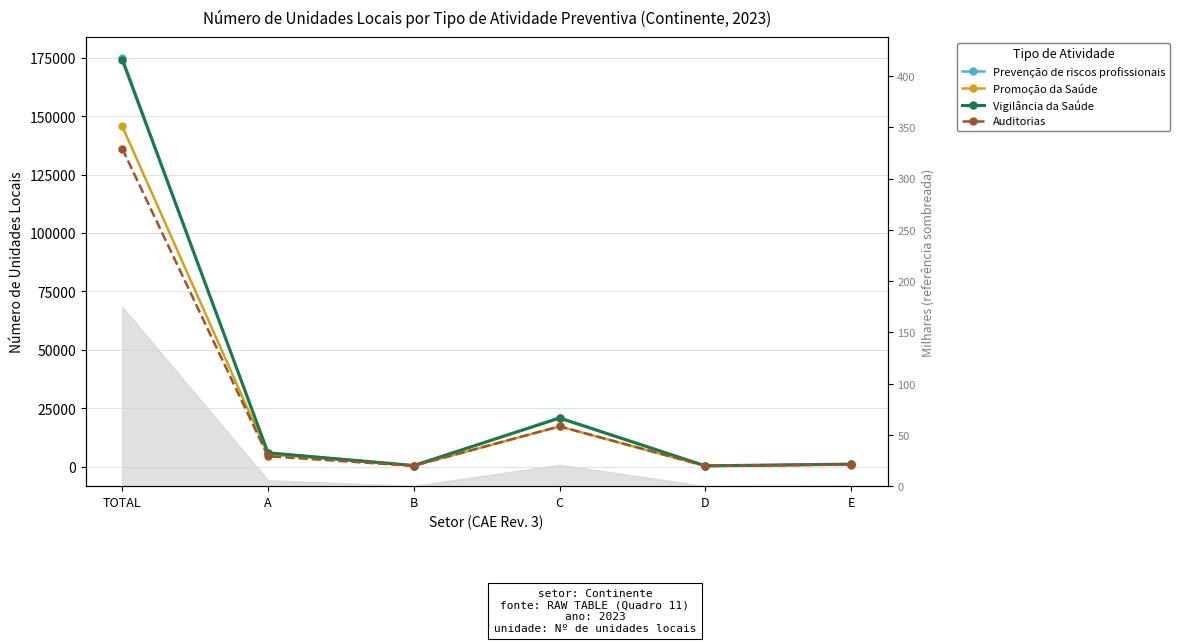

Reading right to left, list all the values displayed in this chart.

Prevenção de riscos profissionais: 1056	348	21040	485	5943	175035
Promoção da Saúde: 981	315	17201	412	5245	145723
Vigilância da Saúde: 1079	348	20795	490	5920	174255
Auditorias: 882	301	17268	359	4446	136161